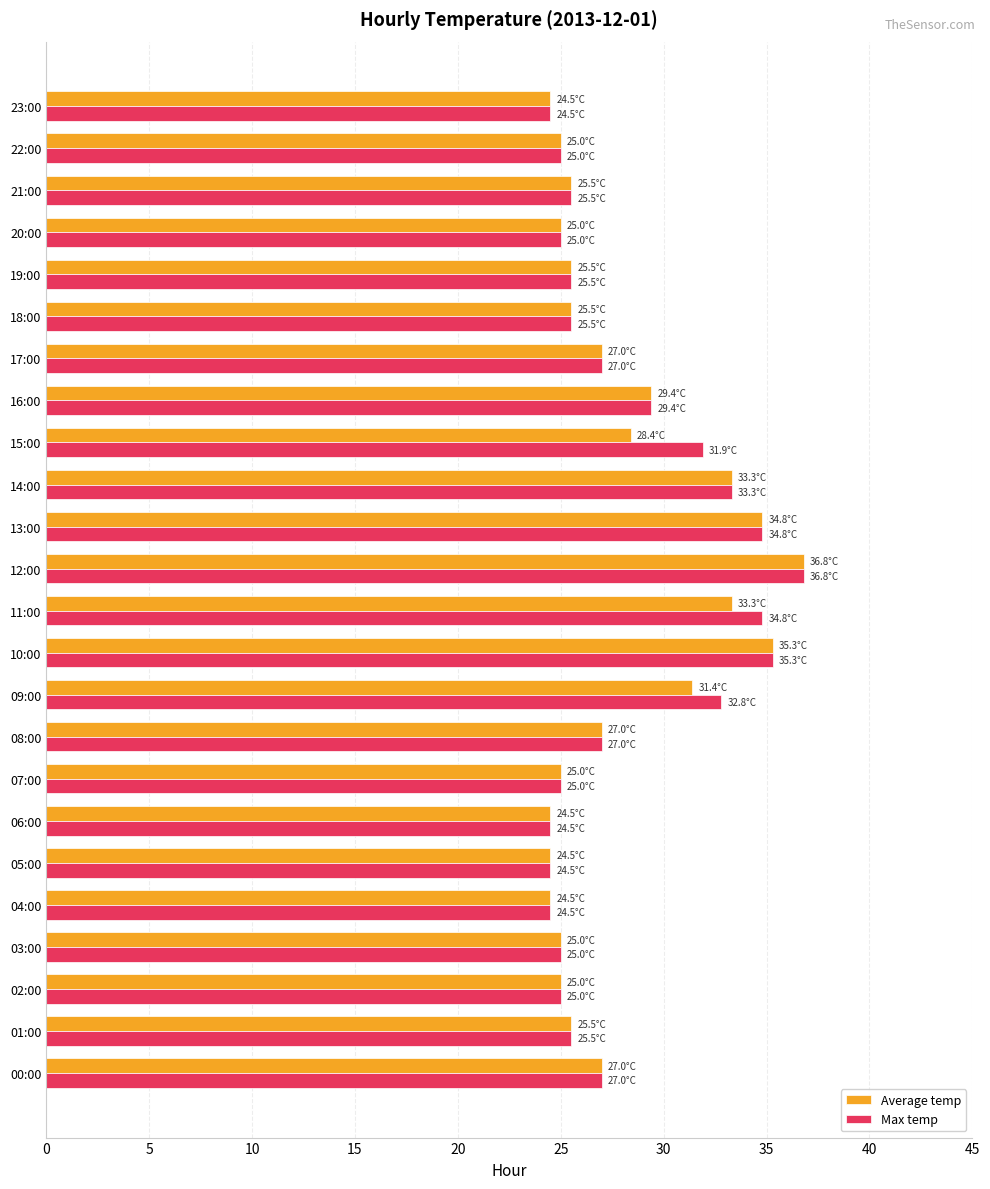

What is the sum of all Max temp values?

675.1